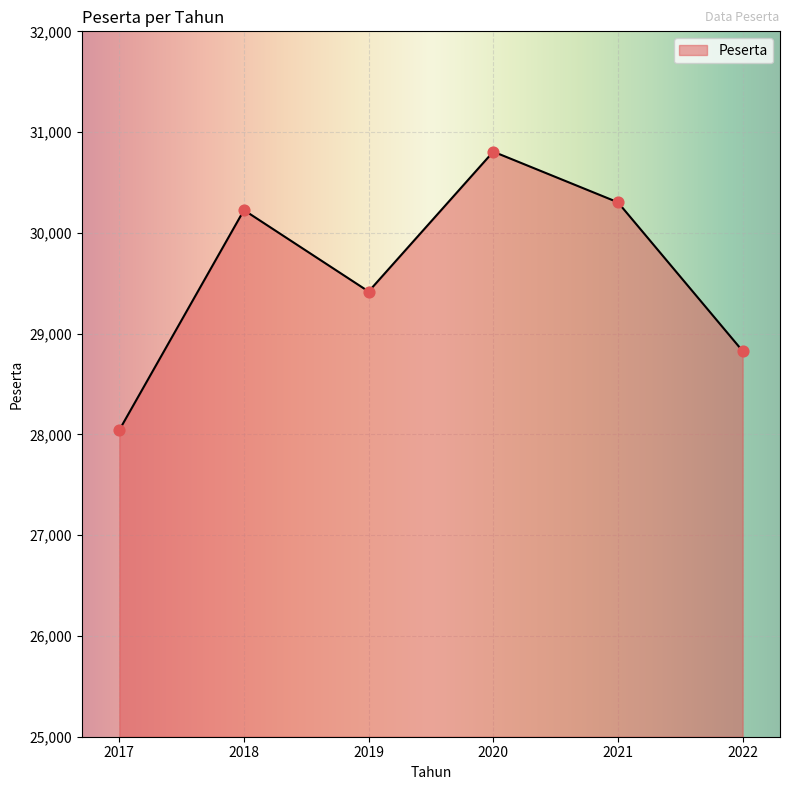

What is the change in value from 2019 to 2021?

+885